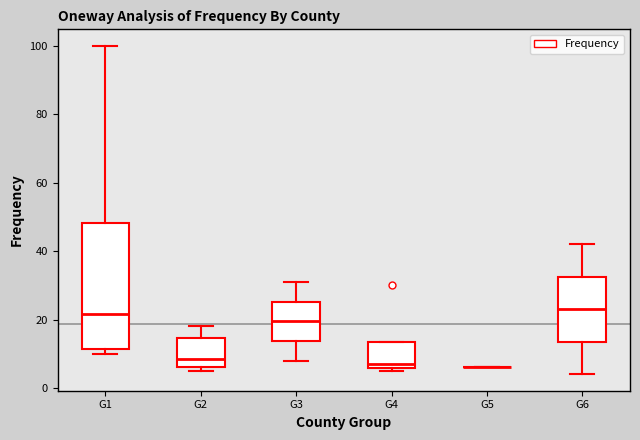

Comparing the boxes themselves (not the whiskers), which one is the tallest?

G1